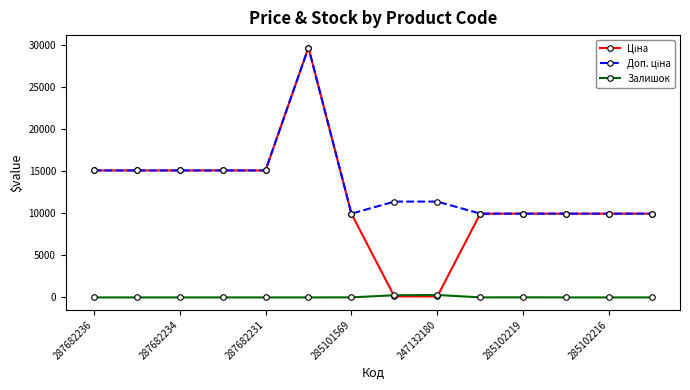

At how many categories does at least one series exceed 3951?

14